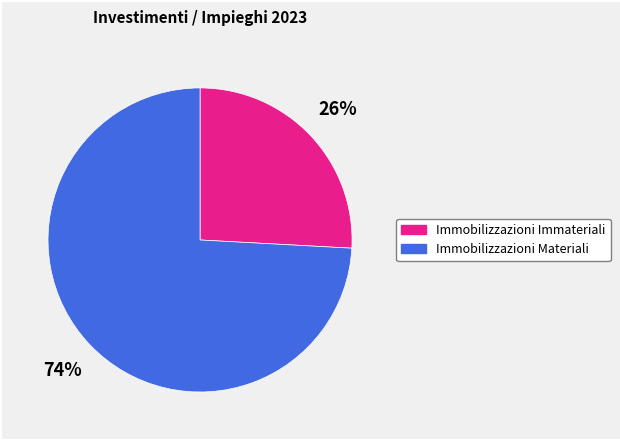

To the nearest percent, what is the difference between the largest and smallest slice percentages?

48%